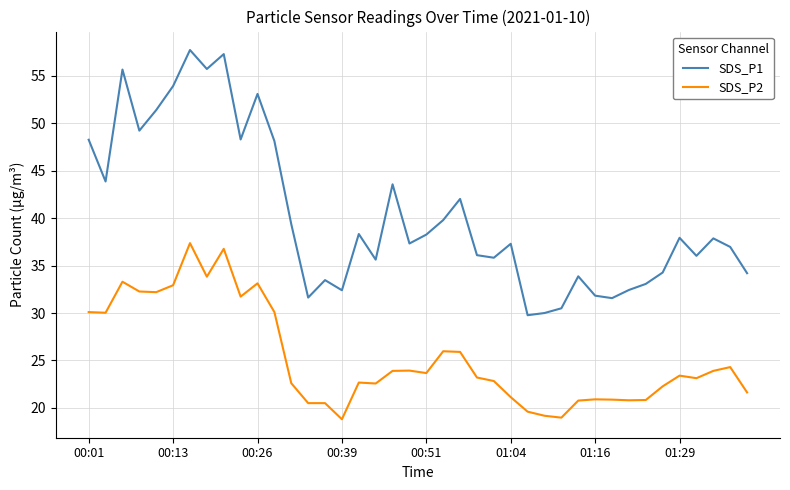

List the series in order of their overall mean, highest first.

SDS_P1, SDS_P2